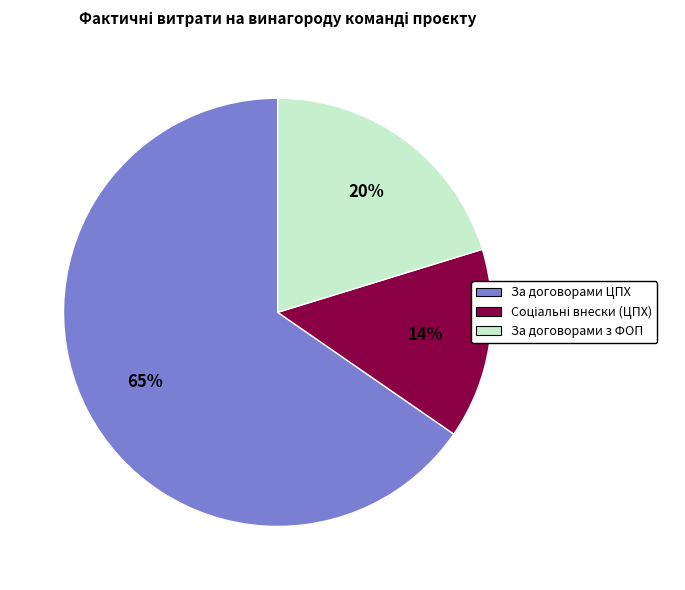

To the nearest percent, what is the average slice percentage?

33%